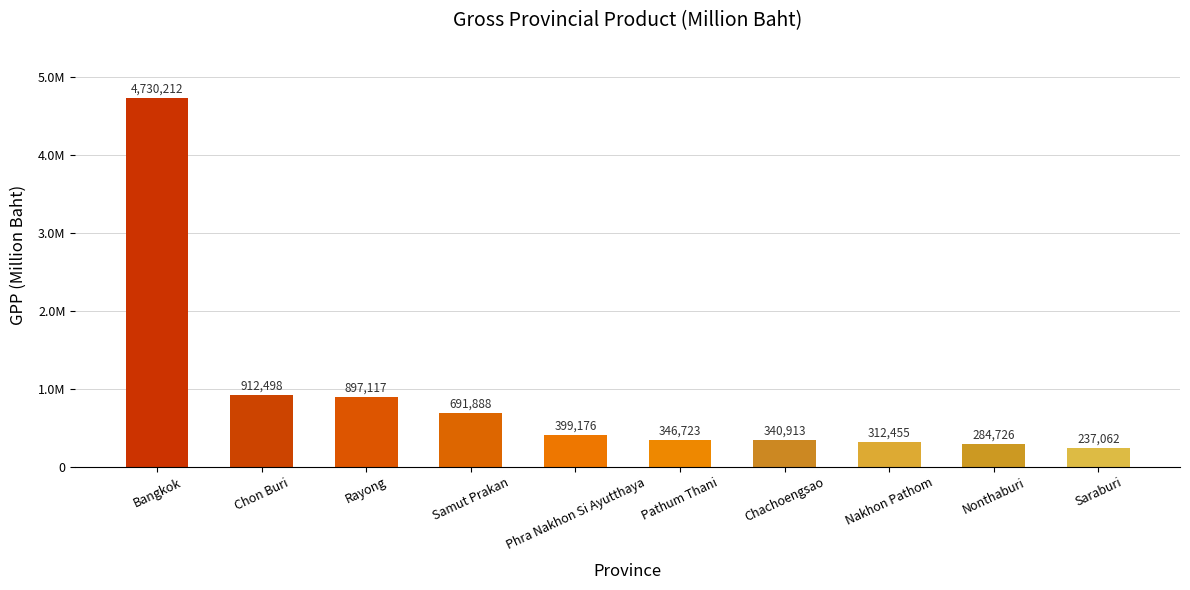

What is the maximum value shown in the chart?

4730212